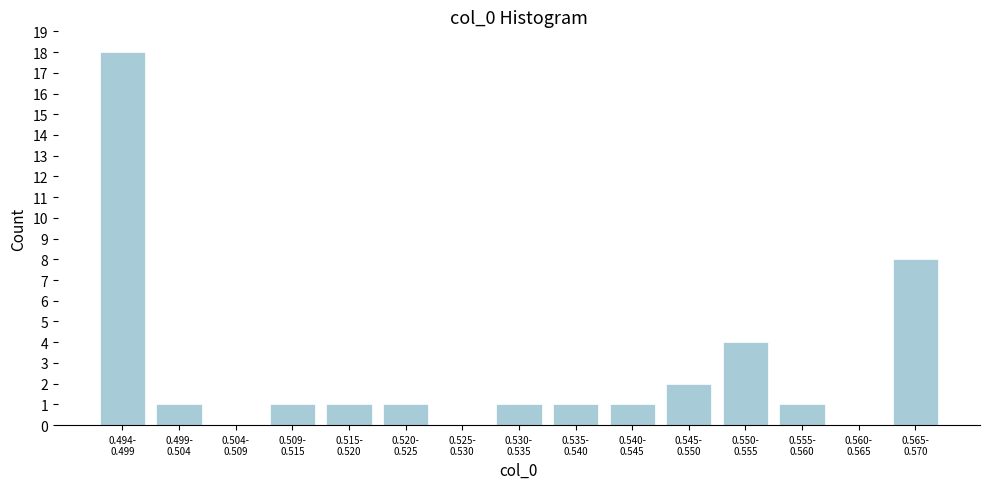

What is the greatest value displayed?

18